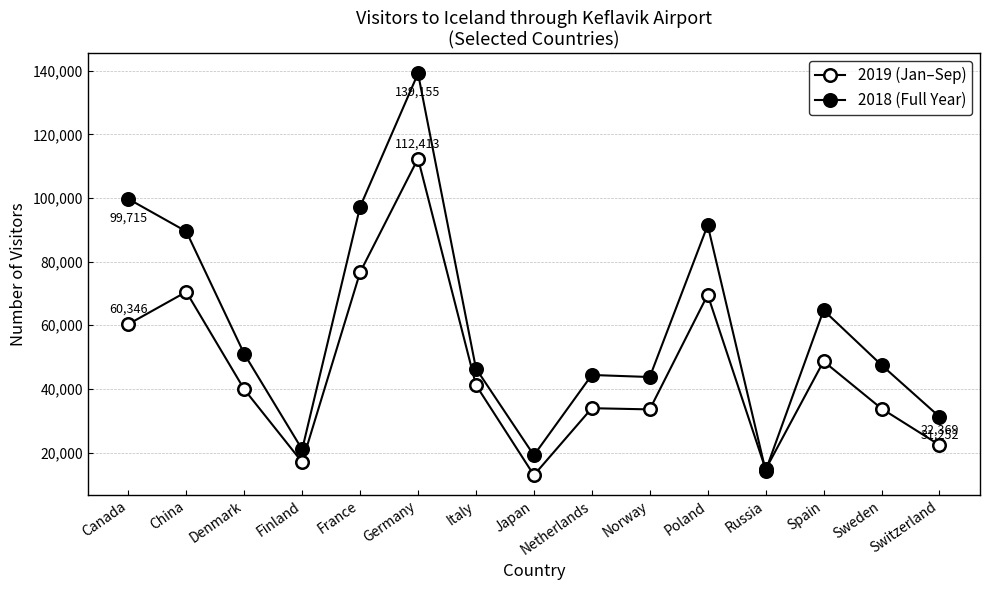

What is the approximate value of 2019 (Jan–Sep) at Italy, to the nearest 100?

41200